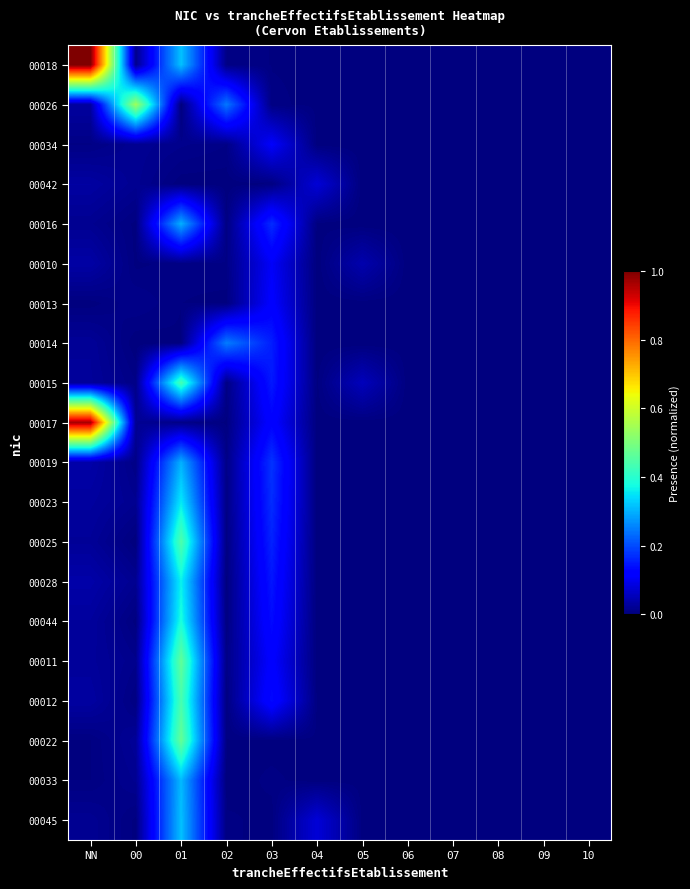

List the series in order of their peak value, lowest first.

00042, 00010, 00034, 00013, 00014, 00016, 00019, 00033, 00045, 00023, 00028, 00044, 00015, 00012, 00025, 00011, 00022, 00026, 00017, 00018